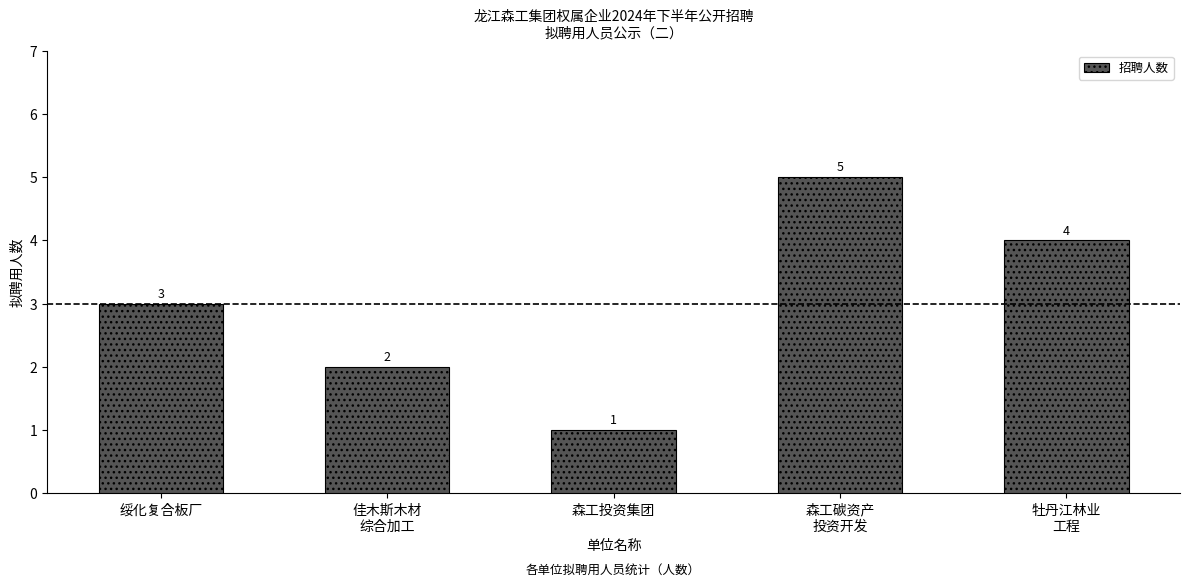

List the labels in order of value, smallest first.

森工投资集团, 佳木斯木材
综合加工, 绥化复合板厂, 牡丹江林业
工程, 森工碳资产
投资开发